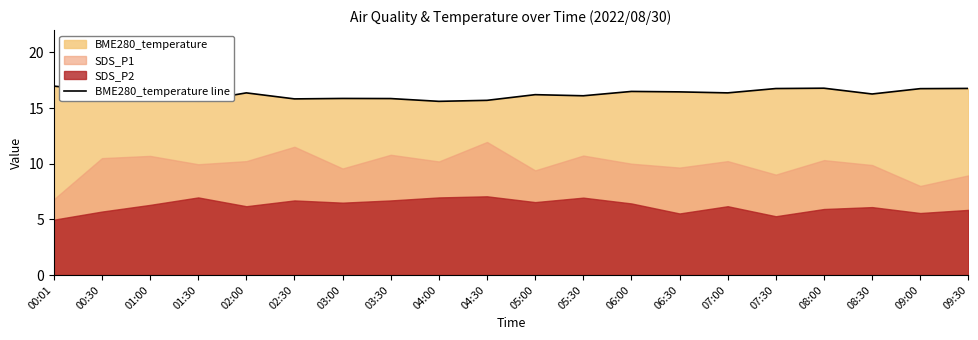

How many lines are shown in the chart?

1